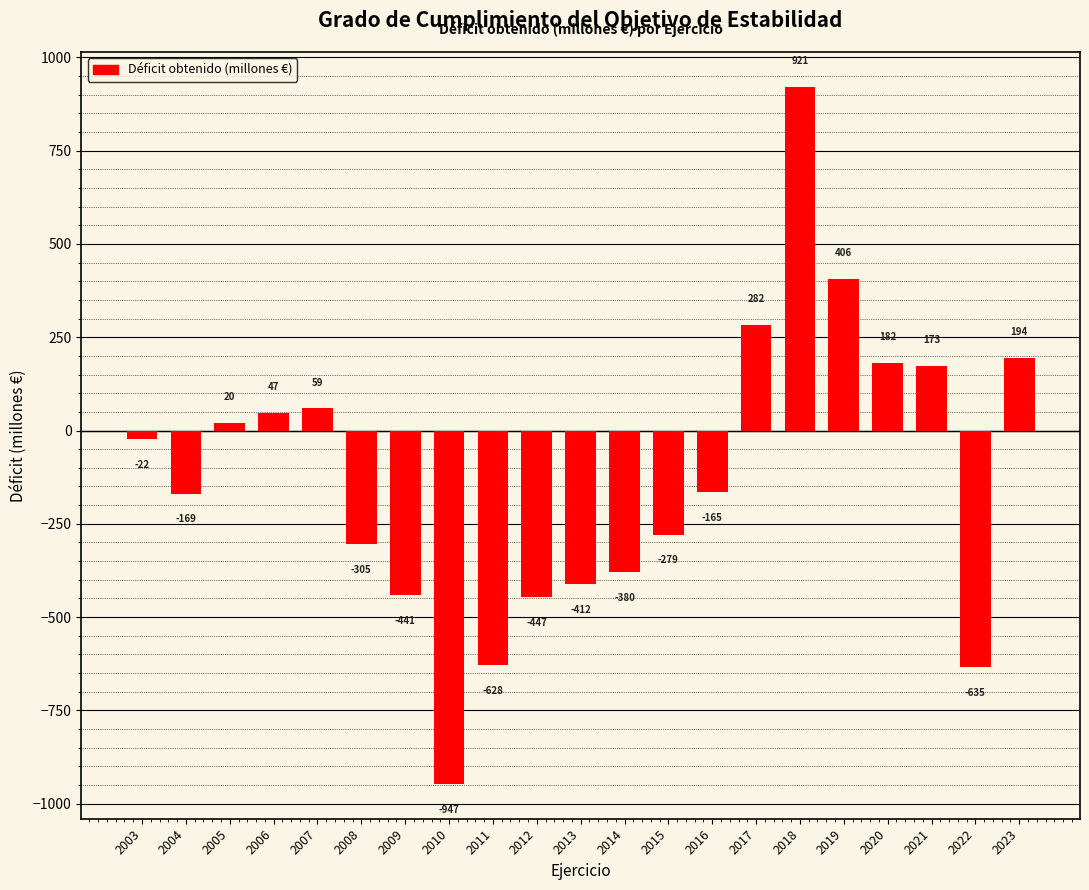

Reading left to right, what are all the values shown in this chart?

2003=-22	2004=-169	2005=20	2006=47	2007=59	2008=-305	2009=-441	2010=-947	2011=-628	2012=-447	2013=-412	2014=-380	2015=-279	2016=-165	2017=282	2018=921	2019=406	2020=182	2021=173	2022=-635	2023=194